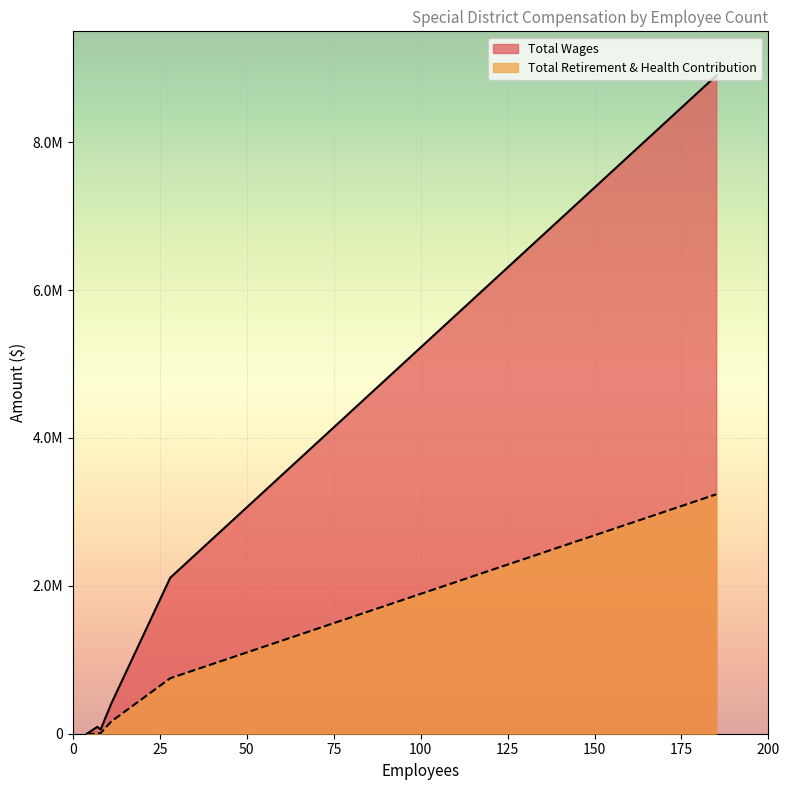

Reading left to right, what are all the values shown in this chart?

Total Wages: 185=8900401	28=2110195	11=403573	7=92212	8=59013	4=0
Total Retirement & Health Contribution: 185=3238059	28=750611	11=164166	7=0	8=8400	4=0